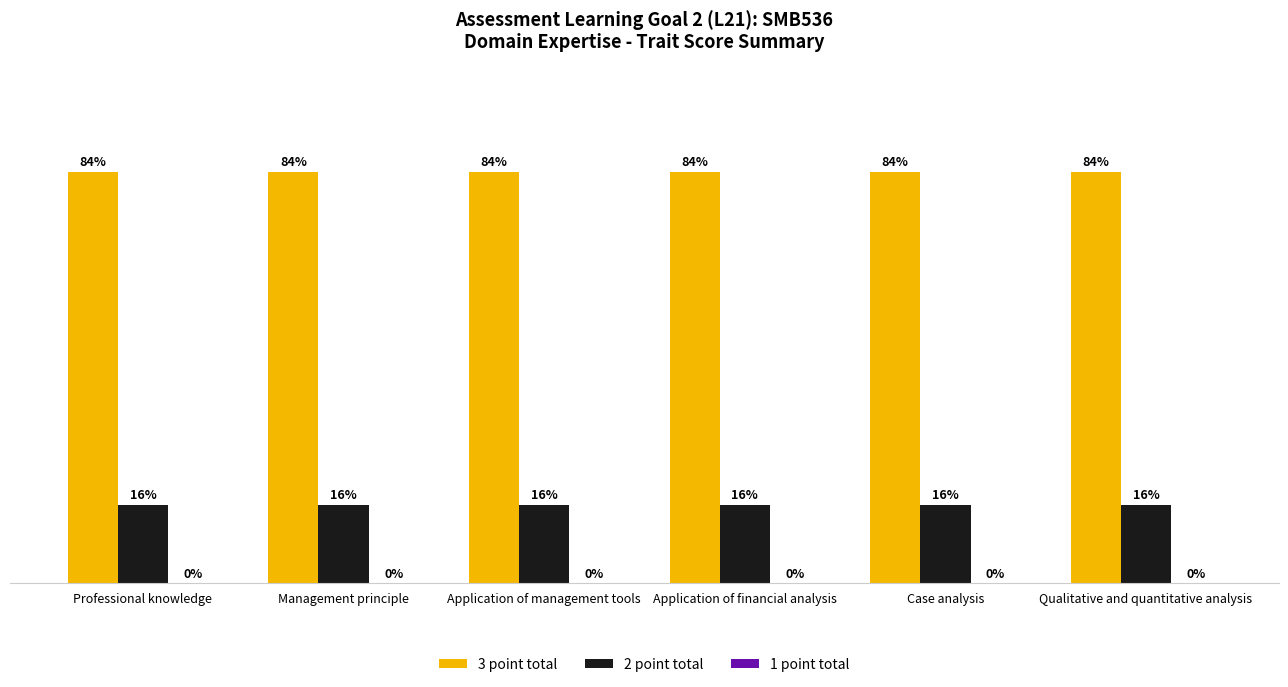

At Application of financial analysis, list the series in order from largest to smallest.

3 point total, 2 point total